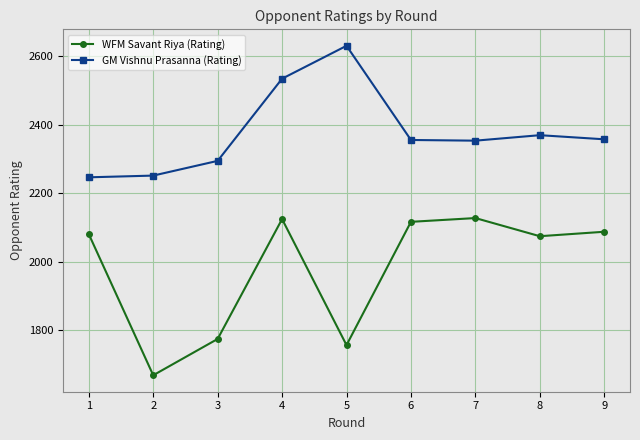

What are all the series names shown in the legend?

WFM Savant Riya (Rating), GM Vishnu Prasanna (Rating)